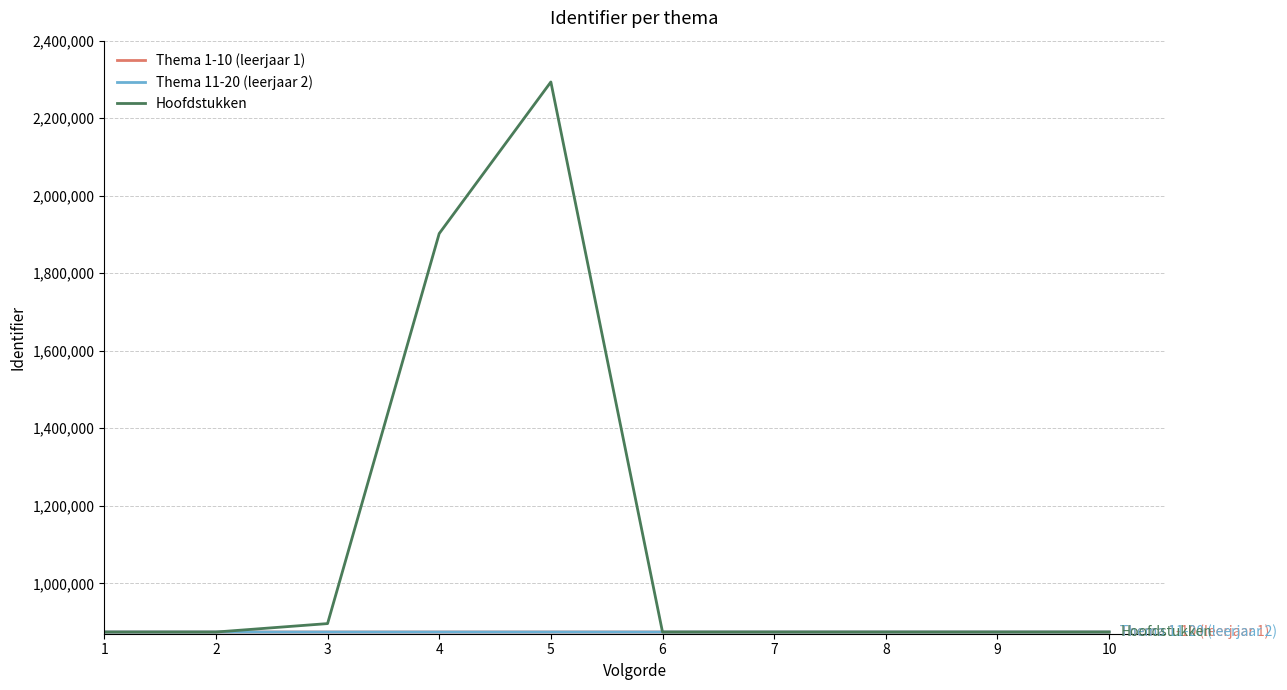

At which category does Hoofdstukken reach its first local peak?

5